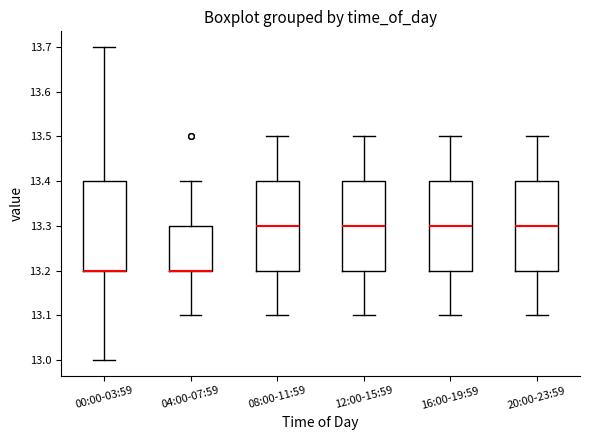

Where does the median line of the box for 12:00-15:59 sit on the y-axis? The values are not printed on the chart, so give them approximately, as read against the axis.

13.3